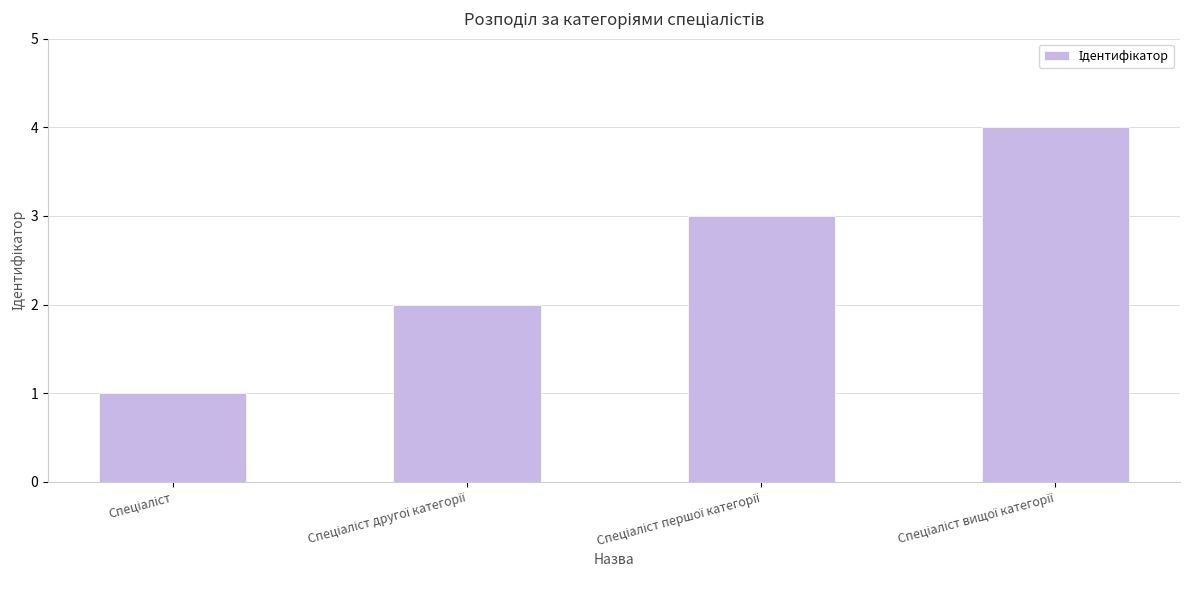

What is the difference between the maximum and minimum values?

3